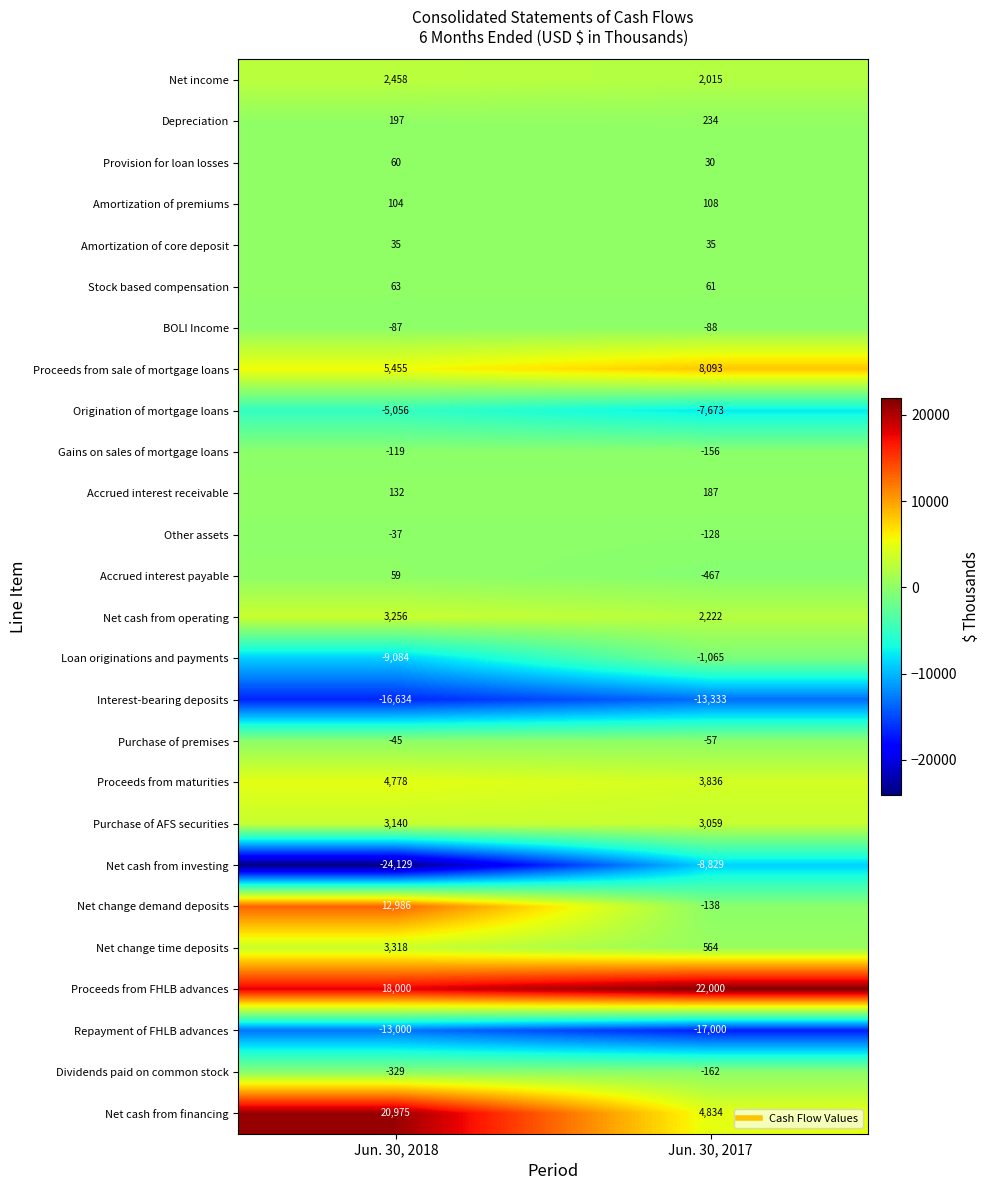

What is the difference between the Accrued interest payable values at Jun. 30, 2018 and Jun. 30, 2017?

526